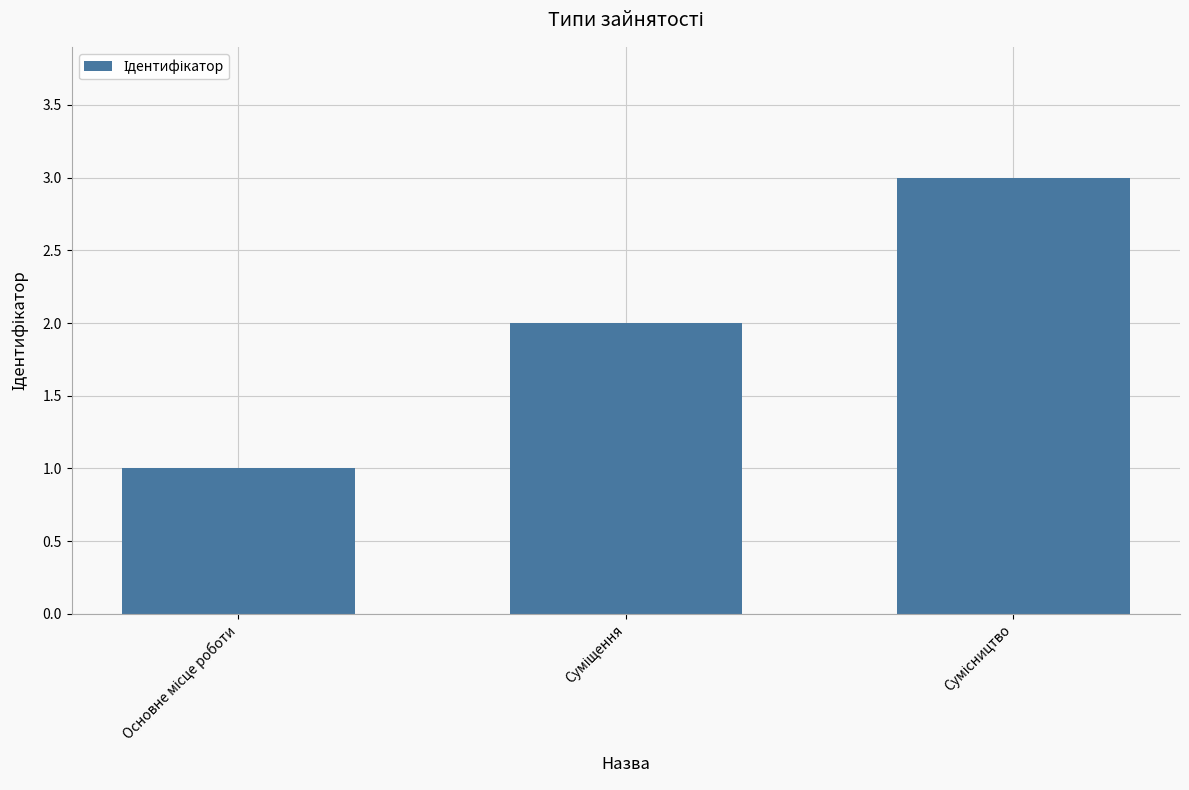

What is the maximum value shown in the chart?

3